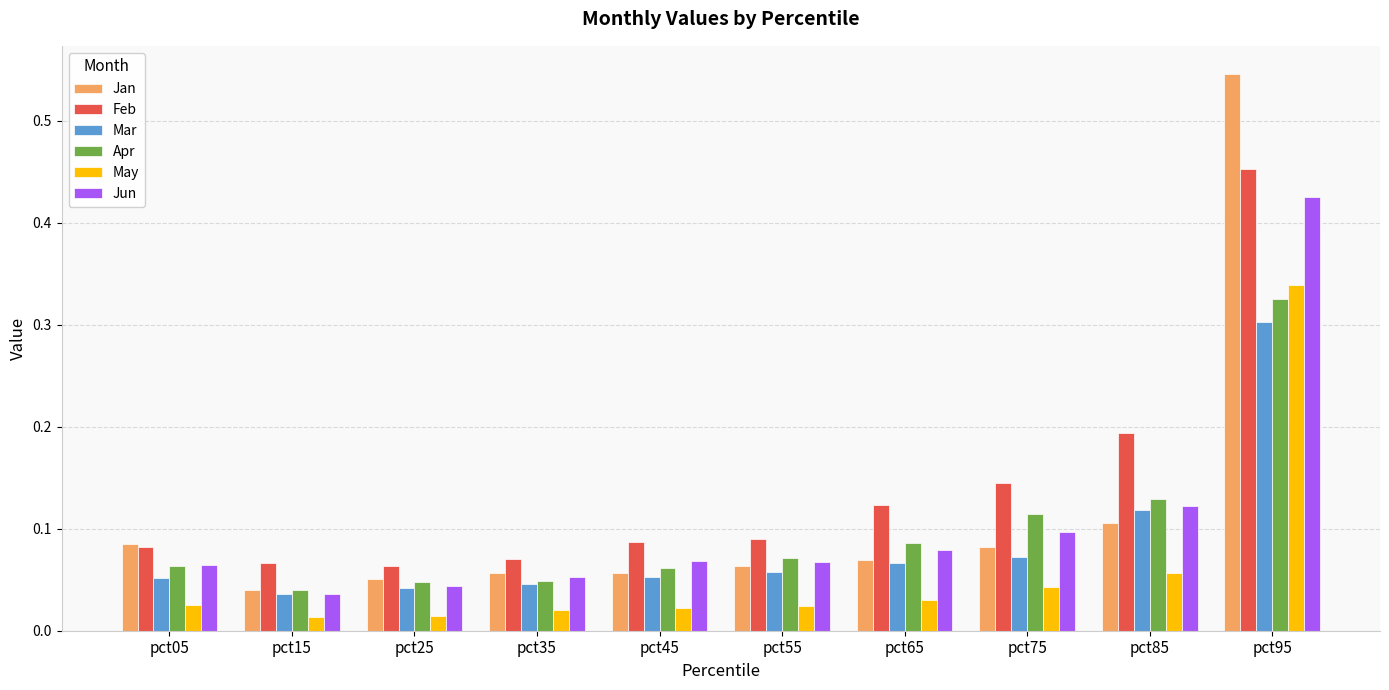

Is the value of Mar at pct15 greater than the value of Apr at pct35?

No